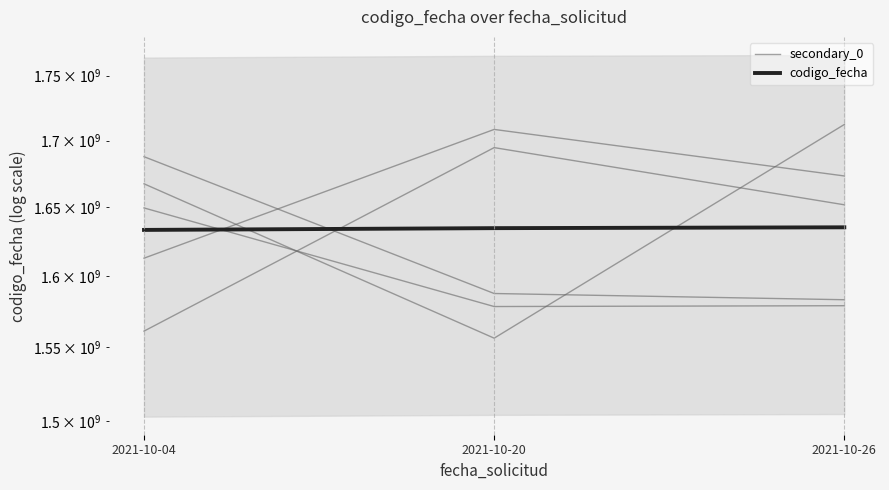

What are all the series names shown in the legend?

secondary_0, codigo_fecha